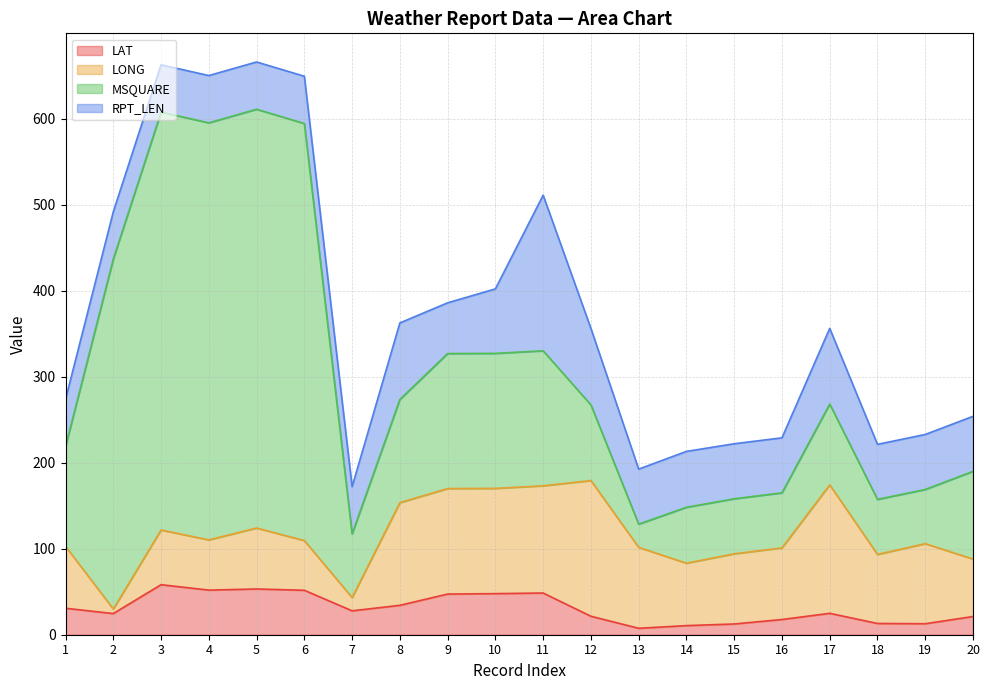

What is the value of the MSQUARE point at the 14th from the left?

65.0